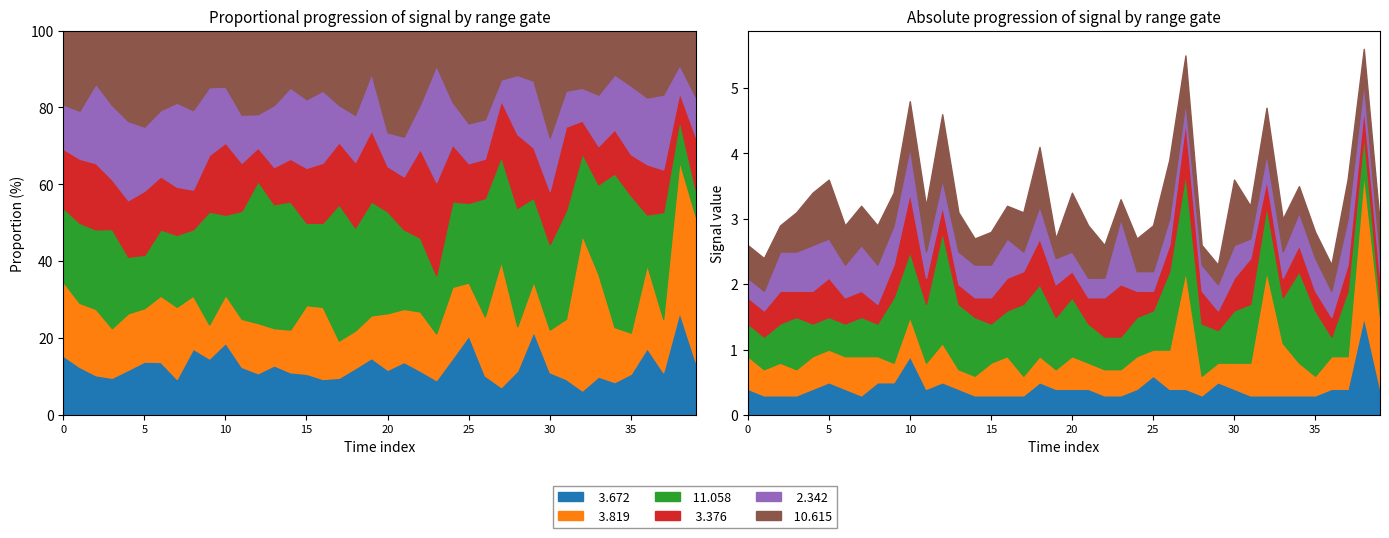

In   3.672, how many points are higher than both neighbors (excluding endpoints)?

7